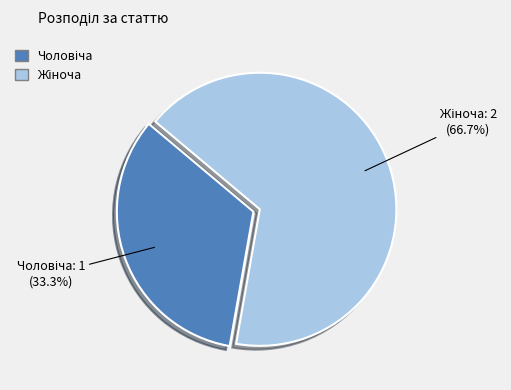

Does any single category account for the majority?

Yes